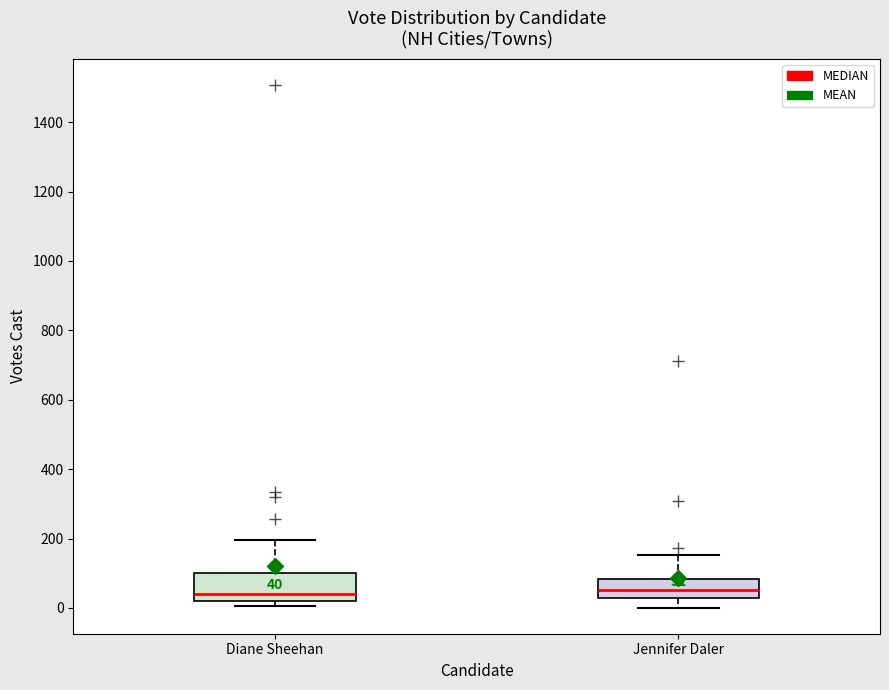

Which box is the tallest, from its lower edge to its upper edge?

Diane Sheehan